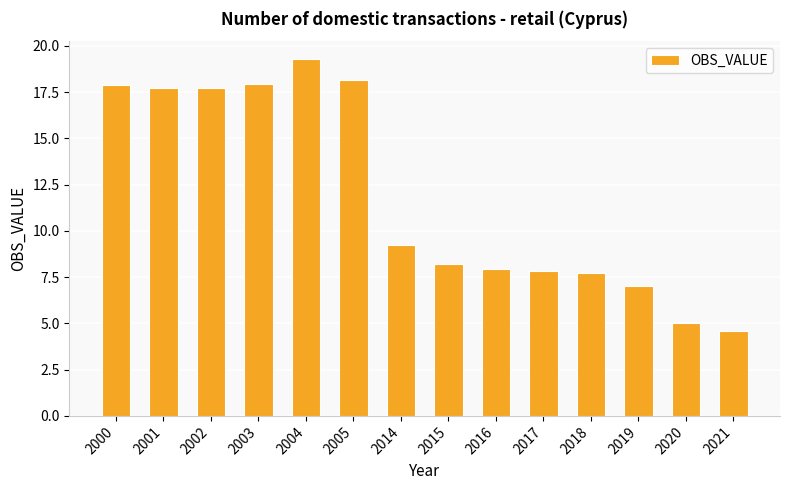

Does the chart contain stacked bars?

No